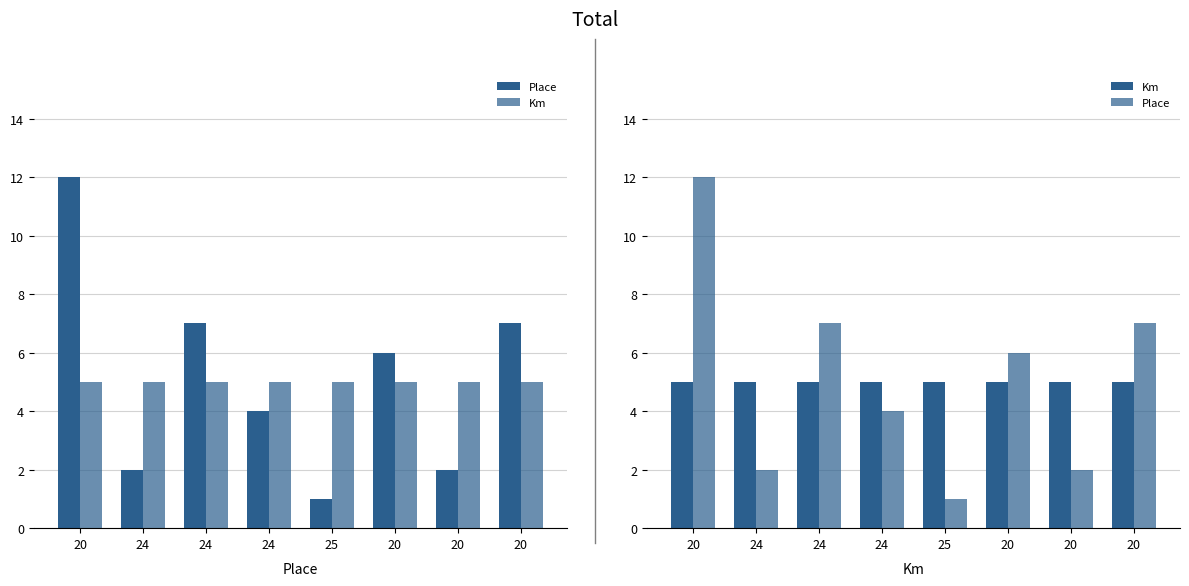

What value does the Place series have at 20, to the nearest 5?

10